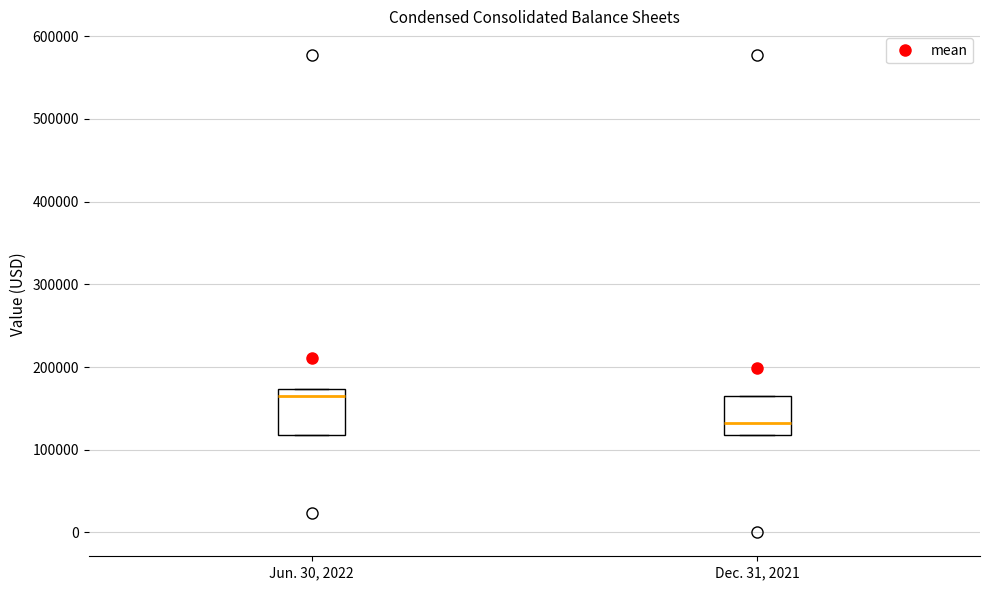

Reading left to right, read every box against the y-axis: the position of its median line, the range the box covers, and the ends of its whiskers. The values are not printed on the chart, so give them approximately, as read against the axis.

Jun. 30, 2022: median 170000 (just below the box's upper edge), box 120000 to 170000, whiskers 120000 to 170000
Dec. 31, 2021: median 130000, box 120000 to 170000, whiskers 120000 to 170000